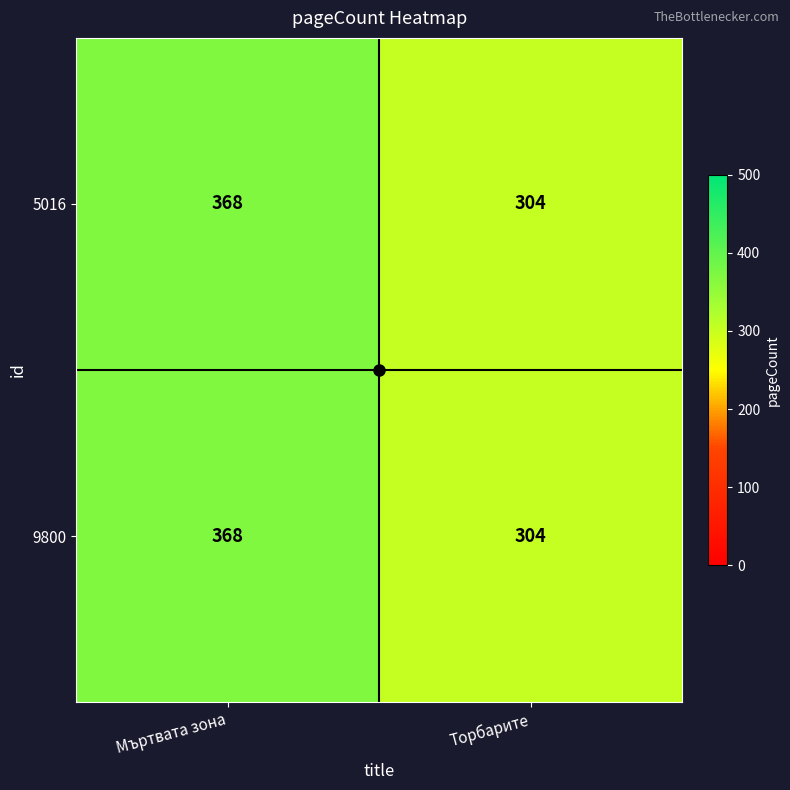

At which category is the sum across all series the highest?

Мъртвата зона